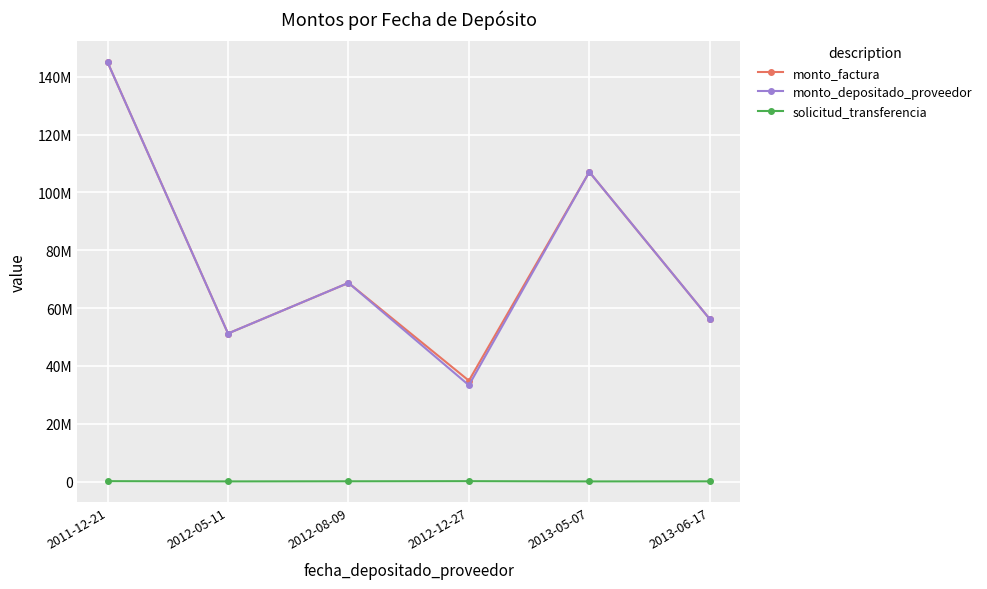

What are all the series names shown in the legend?

monto_factura, monto_depositado_proveedor, solicitud_transferencia